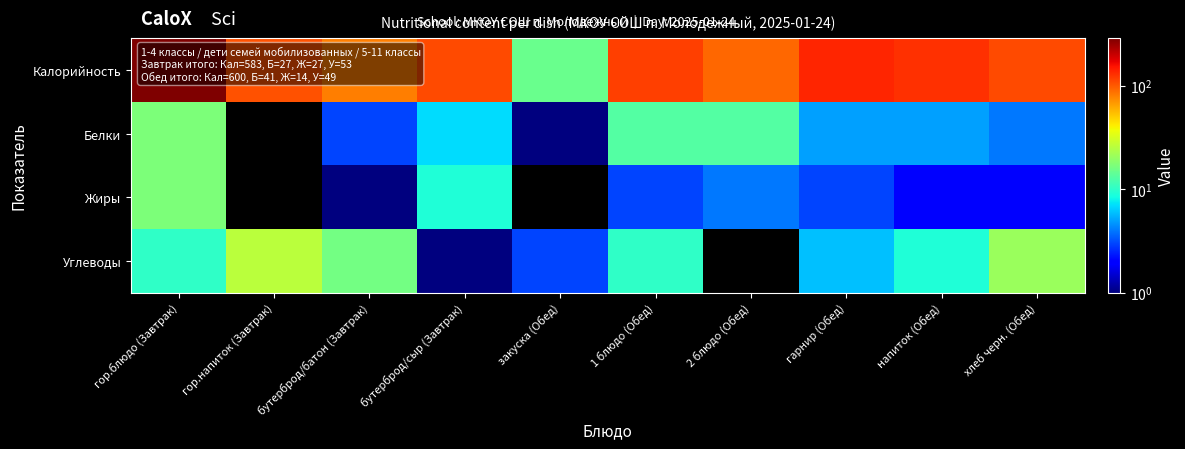

Which label corresponds to the largest value in the chart?

гор.блюдо (Завтрак)